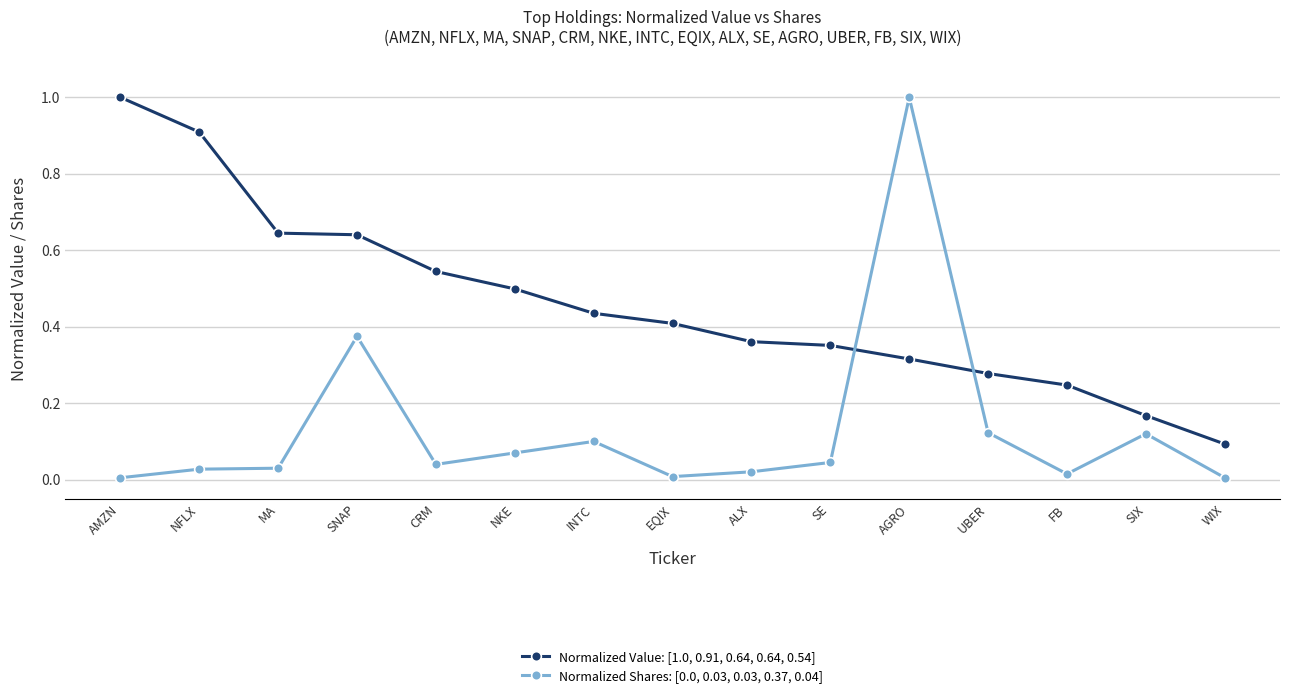

What is the difference between the maximum and minimum values in the Normalized Value: [1.0, 0.91, 0.64, 0.64, 0.54] series?

0.9